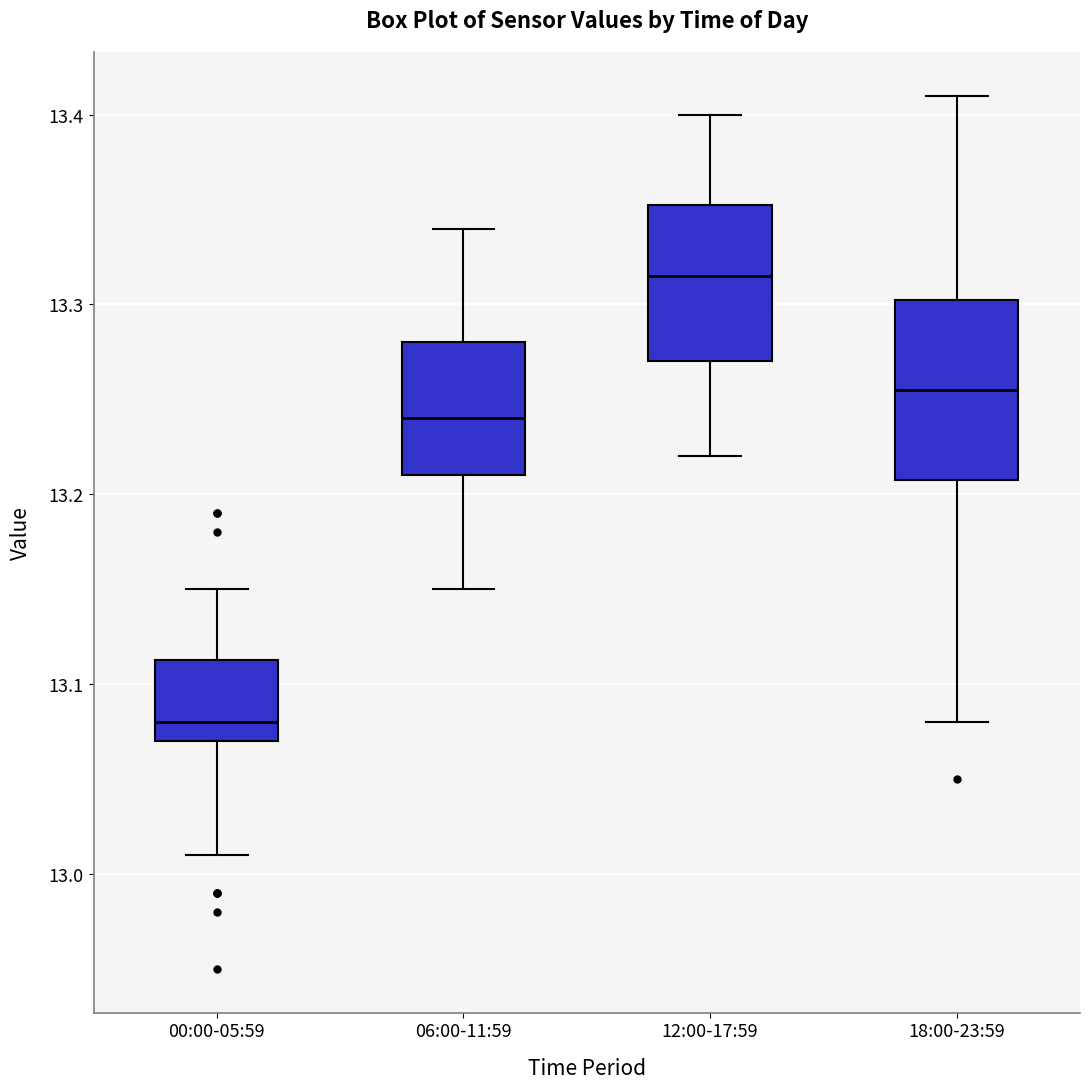

Where does the lower whisker of the box for 06:00-11:59 end on the y-axis? The values are not printed on the chart, so give them approximately, as read against the axis.

13.15